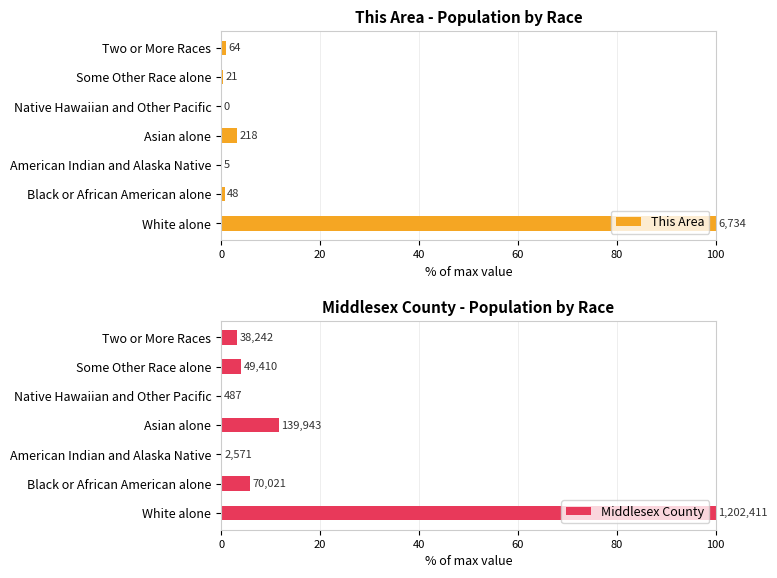

What is the approximate value of Middlesex County at Black or African American alone?

5.8